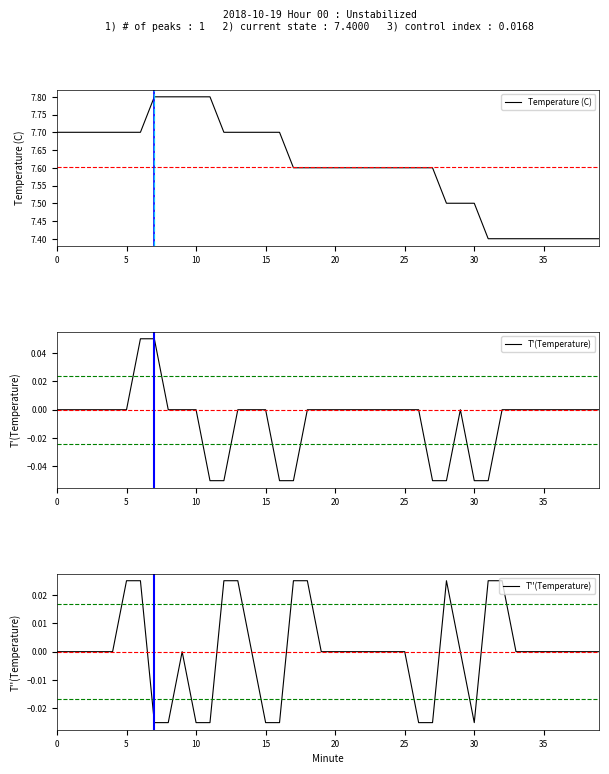

Reading left to right, list all the values displayed in this chart.

Temperature (C): 7.7	7.7	7.7	7.7	7.7	7.7	7.7	7.8	7.8	7.8	7.8	7.8	7.7	7.7	7.7	7.7	7.7	7.6	7.6	7.6	7.6	7.6	7.6	7.6	7.6	7.6	7.6	7.6	7.5	7.5	7.5	7.4	7.4	7.4	7.4	7.4	7.4	7.4	7.4	7.4
T'(Temperature): 0.0	0.0	0.0	0.0	0.0	0.0	0.0	0.0	0.0	0.0	0.0	-0.0	-0.0	0.0	0.0	0.0	-0.1	-0.1	0.0	0.0	0.0	0.0	0.0	0.0	0.0	0.0	0.0	-0.0	-0.0	0.0	-0.0	-0.0	0.0	0.0	0.0	0.0	0.0	0.0	0.0	0.0
T''(Temperature): 0.0	0.0	0.0	0.0	0.0	0.0	0.0	-0.0	-0.0	0.0	-0.0	-0.0	0.0	0.0	0.0	-0.0	-0.0	0.0	0.0	0.0	0.0	0.0	0.0	0.0	0.0	0.0	-0.0	-0.0	0.0	0.0	-0.0	0.0	0.0	0.0	0.0	0.0	0.0	0.0	0.0	0.0